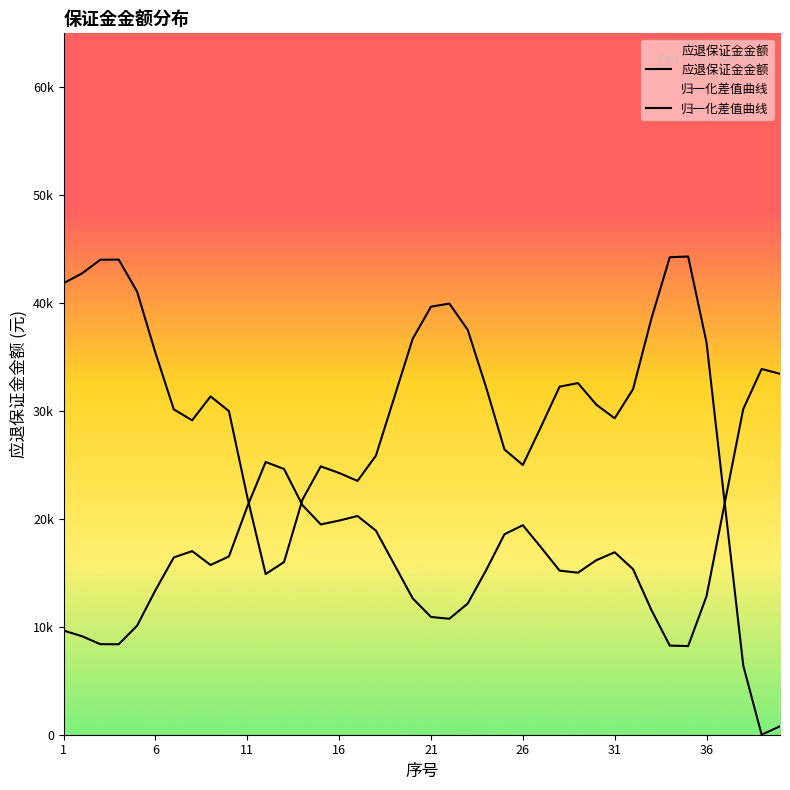

How many values in the 归一化差值曲线 series exceed 31250?

20